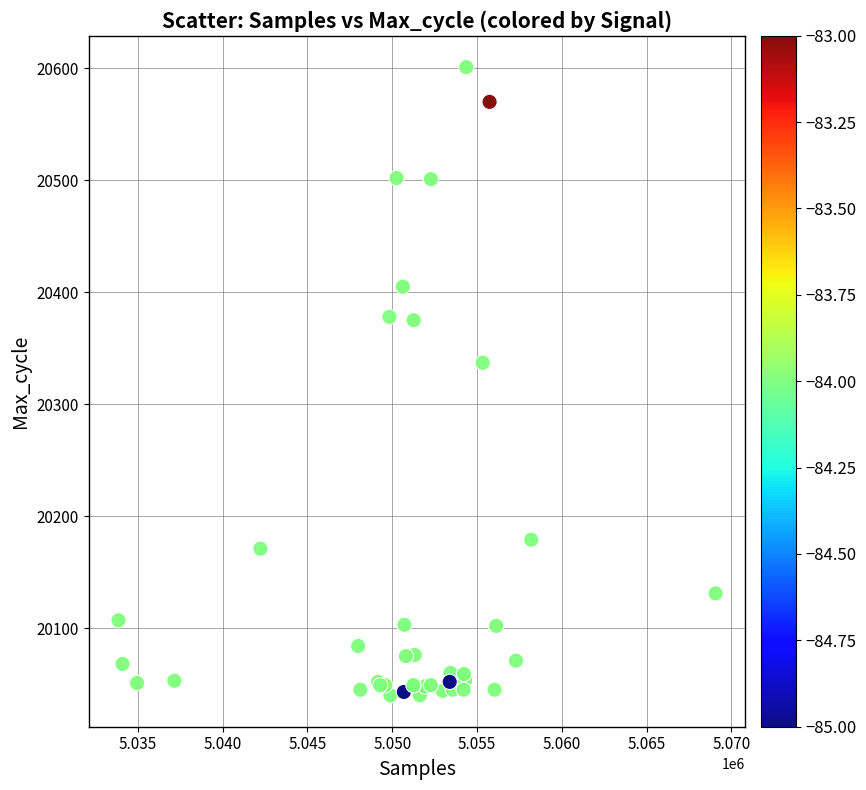

What Y value in the scatter plot is closest to 20320?

20337